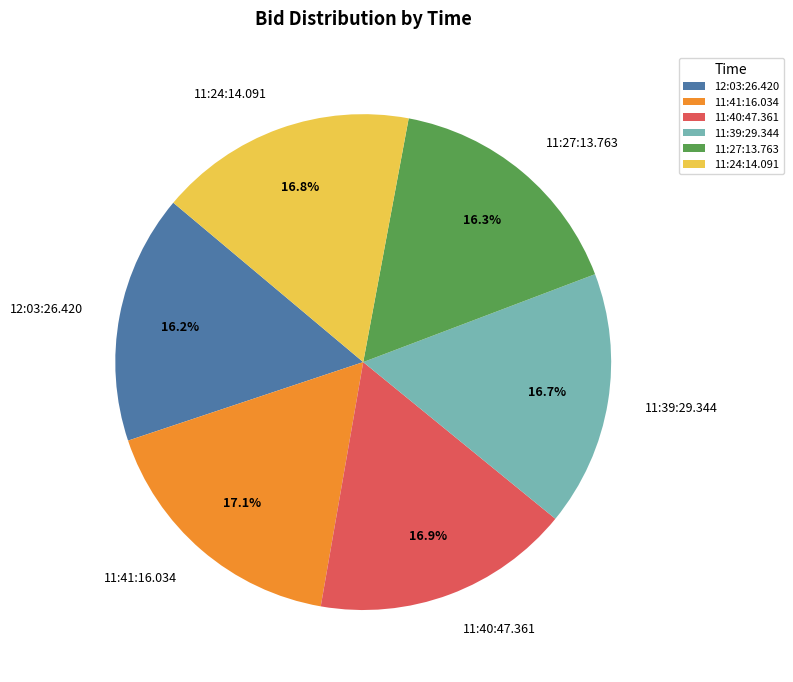

Is 11:41:16.034 the majority of the pie?

No